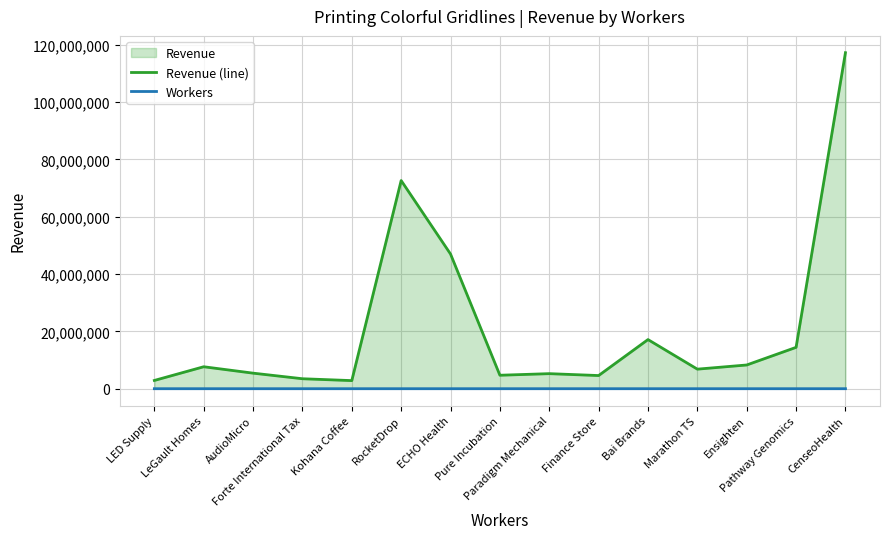

At Ensighten, list the series in order from smallest to largest.

Workers, Revenue (line)